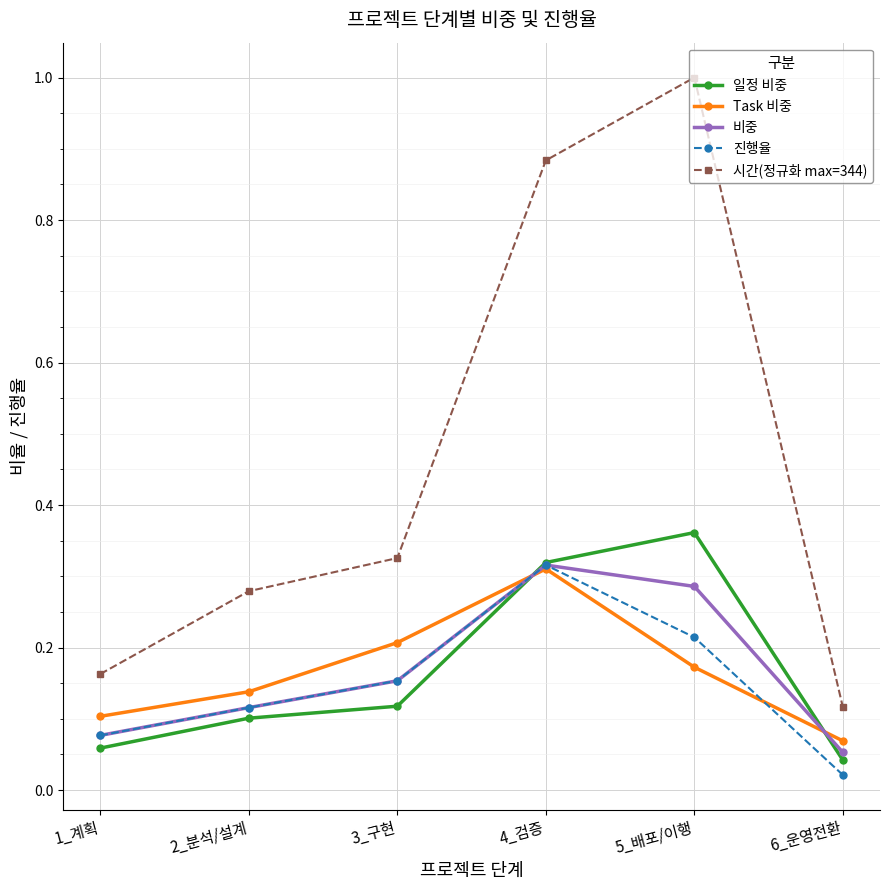

Rank the series at 6_운영전환 from lowest to highest value.

진행율, 일정 비중, 비중, Task 비중, 시간(정규화 max=344)